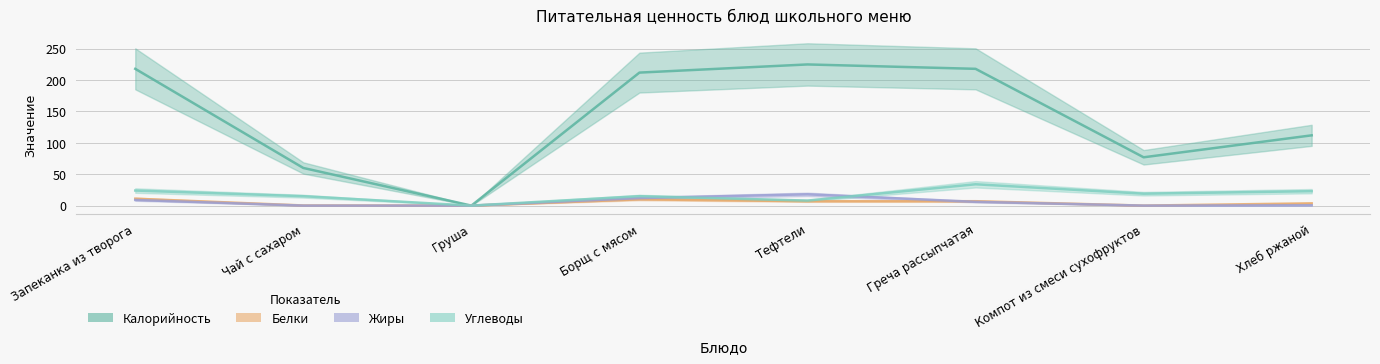

What is the difference between the second highest and second lowest values in the Углеводы series?

16.0